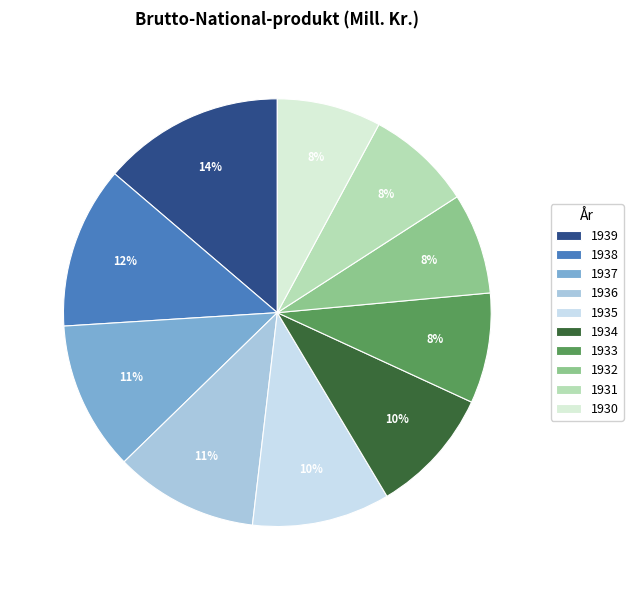

What is the ratio of the value at 1931 to the value at 1934?

0.8